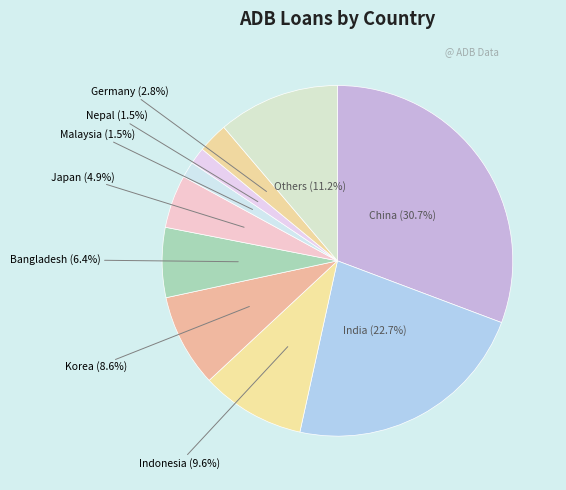

To the nearest percent, what is the combined percentage of Nepal and Indonesia?

11%